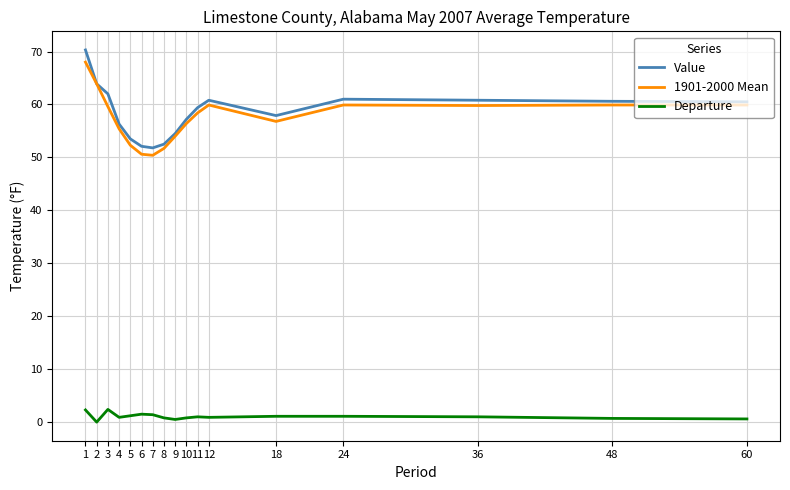

Which series has the largest range (max minus min)?

Value